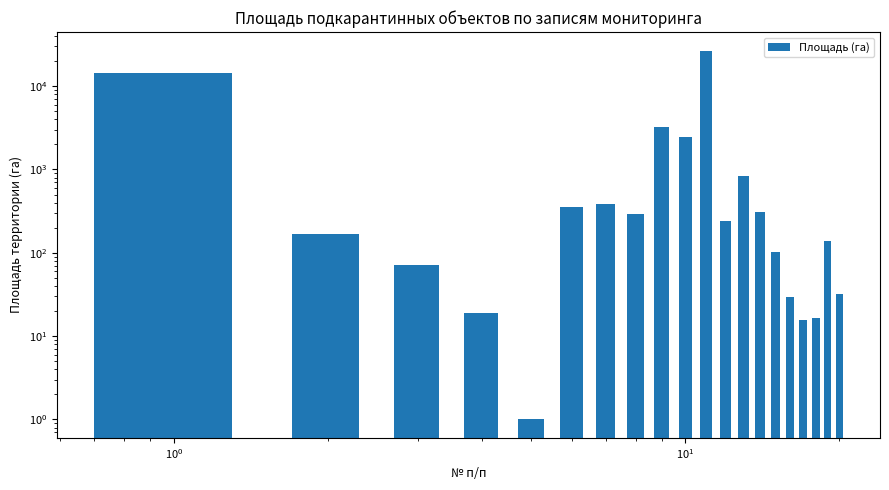

The chart shows a value of 7852.4 at $\mathdefault{10^{-2}}$. True or false?

False